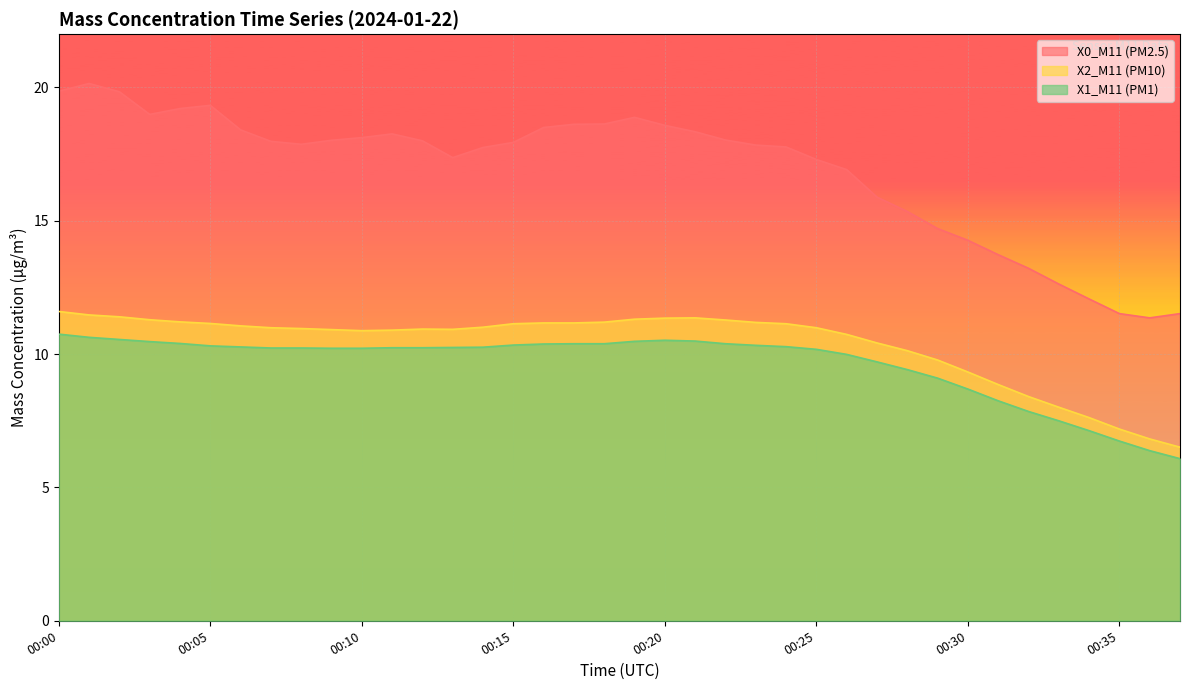

Reading left to right, list all the values displayed in this chart.

X0_M11 (PM2.5): 00:00=19.9	00:01=20.1	00:02=19.8	00:03=19.0	00:04=19.2	00:05=19.3	00:06=18.4	00:07=18.0	00:08=17.9	00:09=18.0	00:10=18.1	00:11=18.3	00:12=18.0	00:13=17.4	00:14=17.8	00:15=17.9	00:16=18.5	00:17=18.6	00:18=18.6	00:19=18.9	00:20=18.6	00:21=18.3	00:22=18.0	00:23=17.8	00:24=17.8	00:25=17.3	00:26=16.9	00:27=15.9	00:28=15.3	00:29=14.7	00:30=14.3	00:31=13.7	00:32=13.2	00:33=12.6	00:34=12.1	00:35=11.5	00:36=11.4	00:37=11.5
X2_M11 (PM10): 00:00=11.6	00:01=11.5	00:02=11.4	00:03=11.3	00:04=11.2	00:05=11.2	00:06=11.1	00:07=11.0	00:08=11.0	00:09=10.9	00:10=10.9	00:11=10.9	00:12=10.9	00:13=10.9	00:14=11.0	00:15=11.1	00:16=11.2	00:17=11.2	00:18=11.2	00:19=11.3	00:20=11.3	00:21=11.4	00:22=11.3	00:23=11.2	00:24=11.1	00:25=11.0	00:26=10.7	00:27=10.4	00:28=10.1	00:29=9.8	00:30=9.3	00:31=8.9	00:32=8.4	00:33=8.0	00:34=7.6	00:35=7.2	00:36=6.8	00:37=6.5
X1_M11 (PM1): 00:00=10.8	00:01=10.6	00:02=10.6	00:03=10.5	00:04=10.4	00:05=10.3	00:06=10.3	00:07=10.2	00:08=10.2	00:09=10.2	00:10=10.2	00:11=10.2	00:12=10.2	00:13=10.2	00:14=10.3	00:15=10.3	00:16=10.4	00:17=10.4	00:18=10.4	00:19=10.5	00:20=10.5	00:21=10.5	00:22=10.4	00:23=10.3	00:24=10.3	00:25=10.2	00:26=10.0	00:27=9.7	00:28=9.4	00:29=9.1	00:30=8.7	00:31=8.2	00:32=7.8	00:33=7.5	00:34=7.1	00:35=6.7	00:36=6.4	00:37=6.1